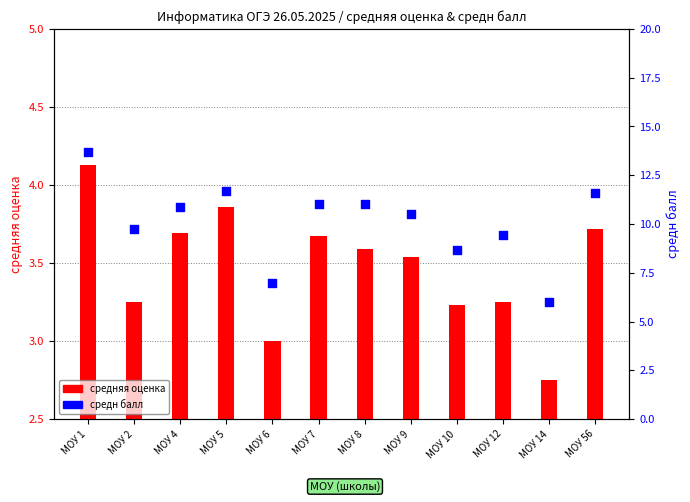

What are all the series names shown in the legend?

средняя оценка, средн балл